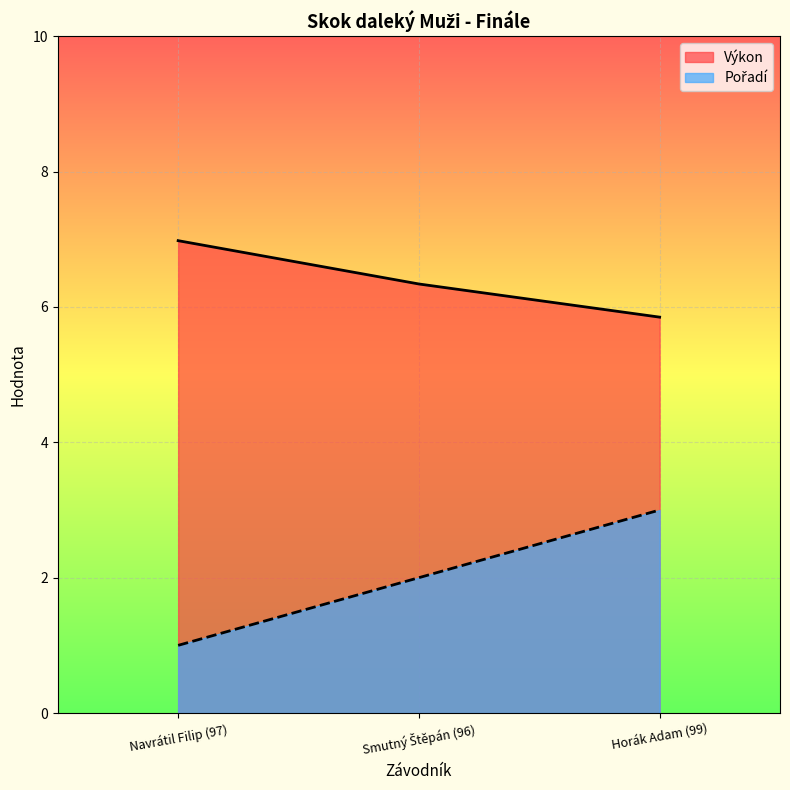

Does the chart display data point markers on the line(s)?

No